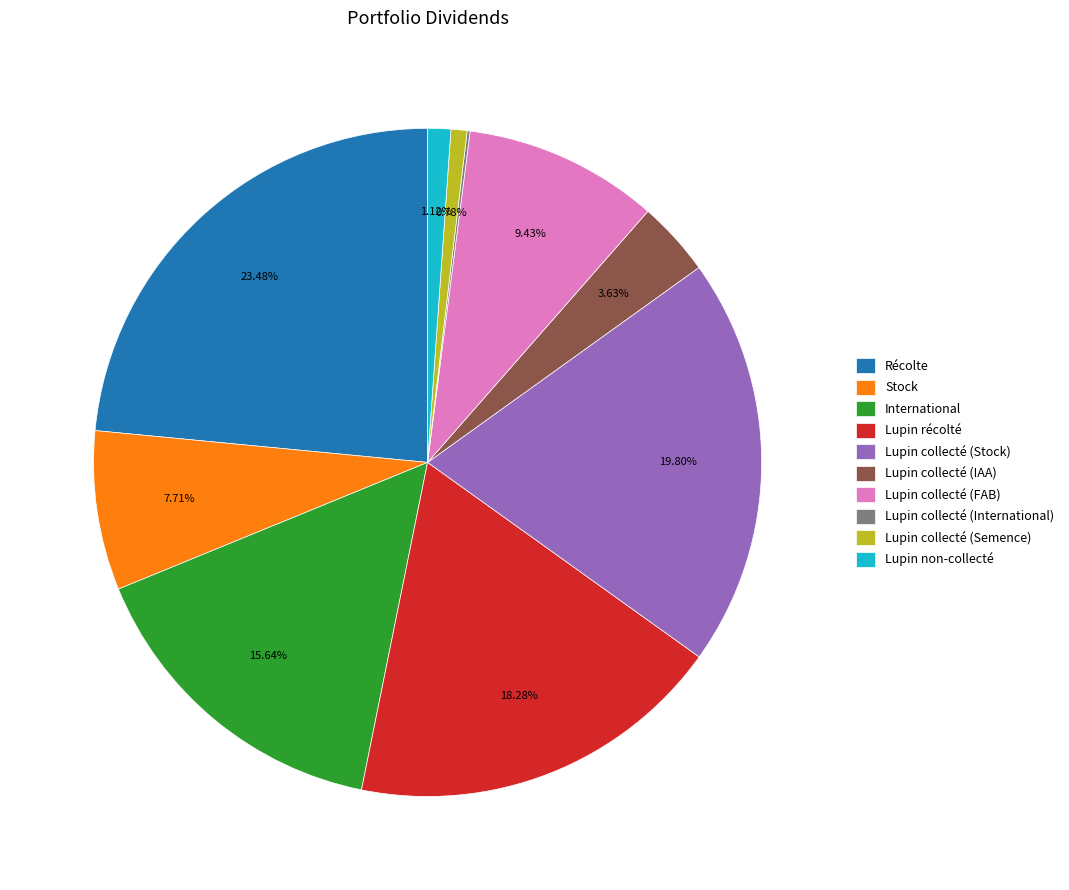

Does Lupin collecté (FAB) represent more than half of the total?

No